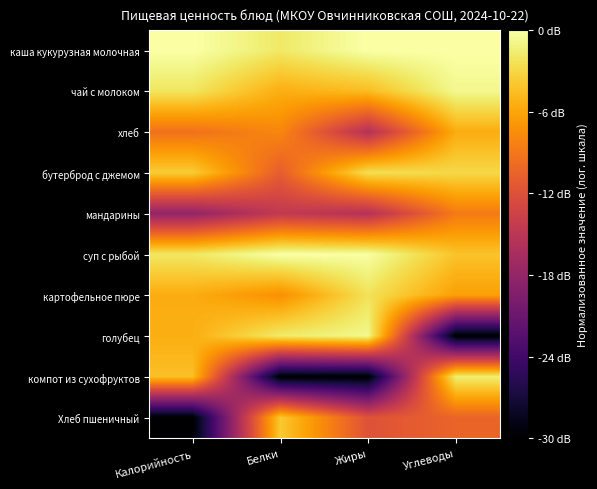

Reading left to right, transcribe all the data shown in this chart.

каша кукурузная молочная: Калорийность=0.0	Белки=-1.8	Жиры=0.0	Углеводы=0.0
чай с молоком: Калорийность=-2.1	Белки=-5.4	Жиры=-4.6	Углеводы=-0.7
хлеб: Калорийность=-9.4	Белки=-7.9	Жиры=-15.6	Углеводы=-5.5
бутерброд с джемом: Калорийность=-3.6	Белки=-10.9	Жиры=-2.5	Углеводы=-2.9
мандарины: Калорийность=-18.1	Белки=-14.5	Жиры=-15.6	Углеводы=-8.7
суп с рыбой: Калорийность=-1.9	Белки=0.0	Жиры=-0.1	Углеводы=-4.1
картофельное пюре: Калорийность=-5.5	Белки=-7.3	Жиры=-2.3	Углеводы=-6.3
голубец: Калорийность=-5.4	Белки=-1.7	Жиры=-0.8	Углеводы=-30.0
компот из сухофруктов: Калорийность=-4.4	Белки=-30.0	Жиры=-30.0	Углеводы=-1.5
Хлеб пшеничный: Калорийность=-30.0	Белки=-3.8	Жиры=-11.8	Углеводы=-10.4